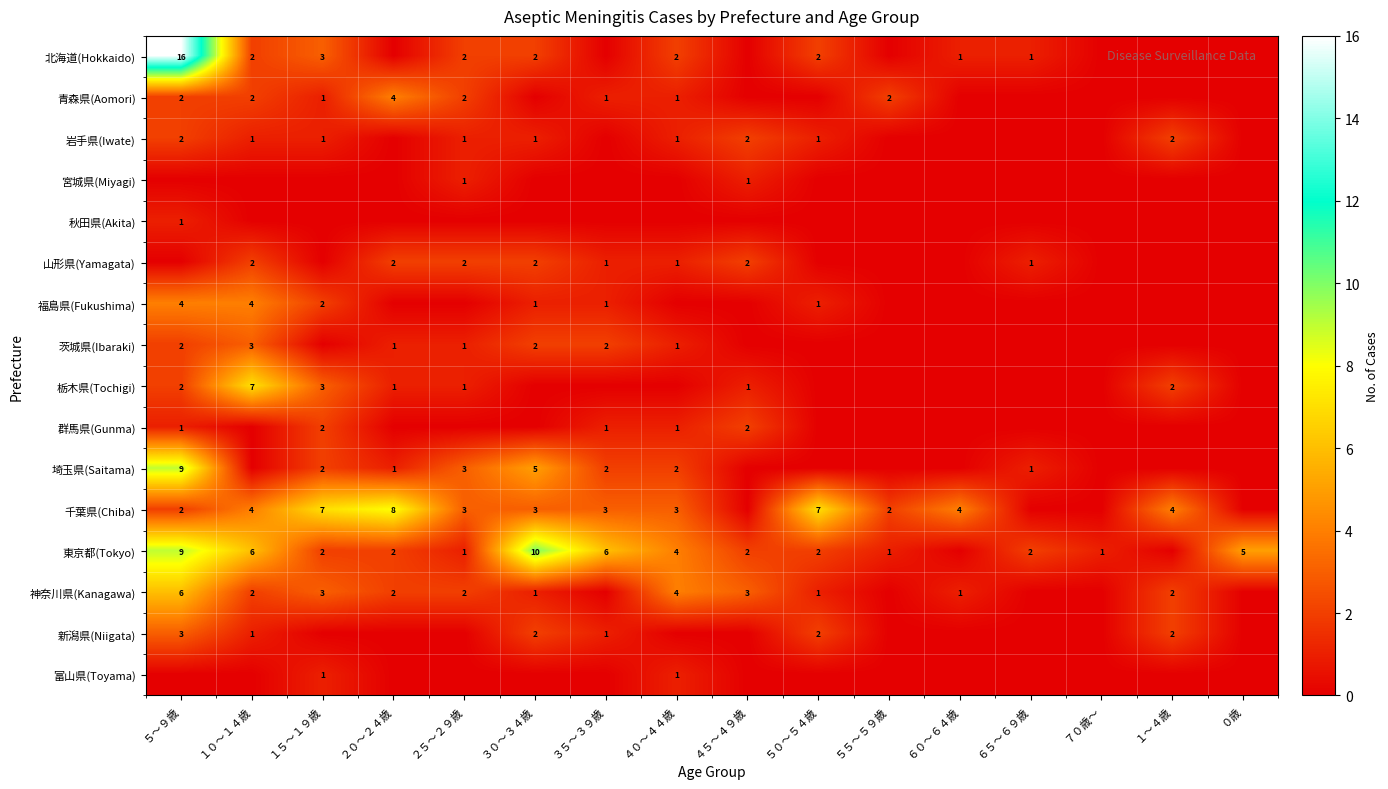

How many distinct data groups are displayed?

16